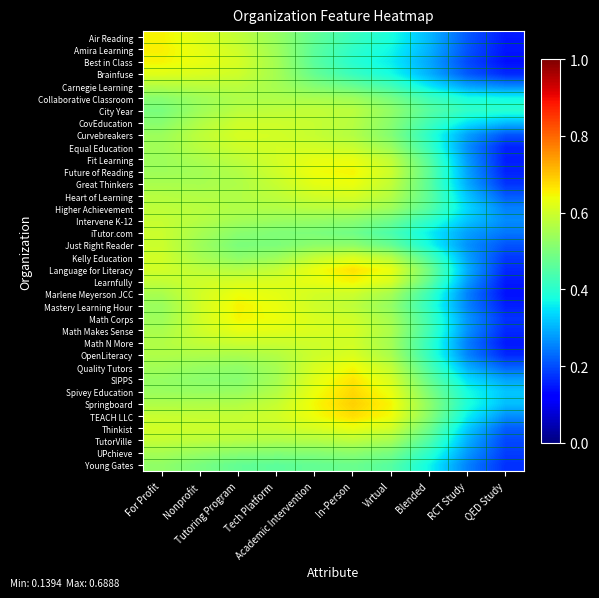

Which has a higher value, In-Person or Virtual?

In-Person